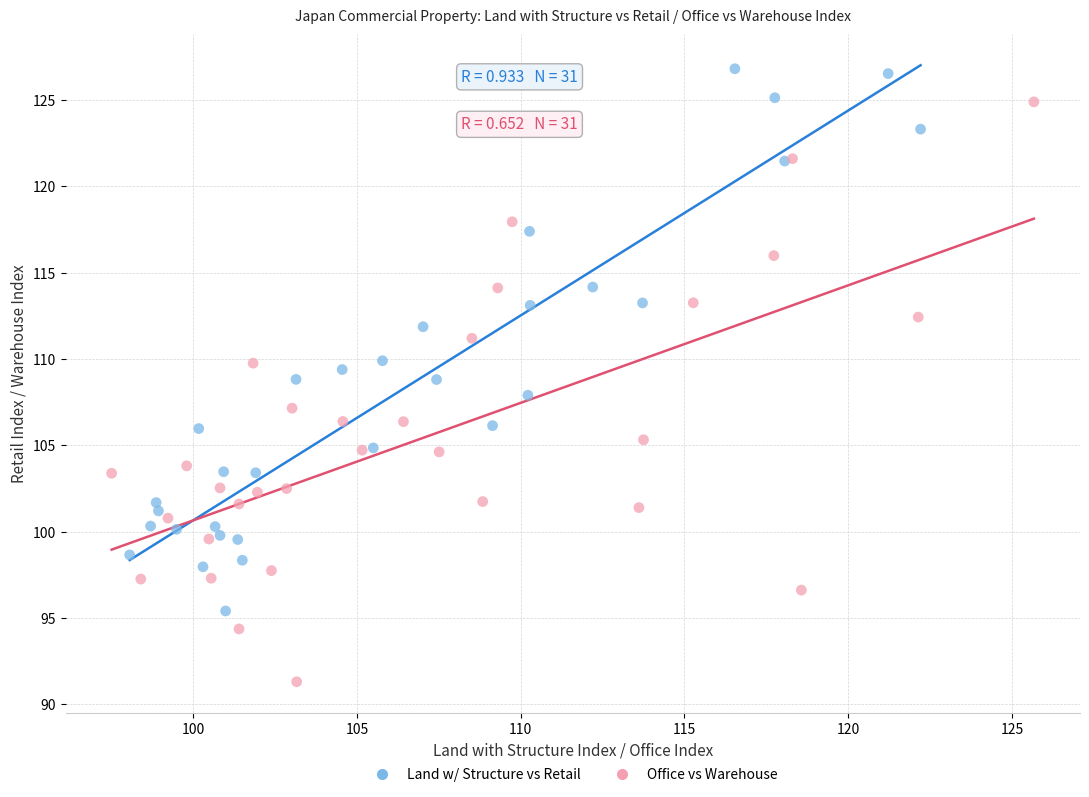

Which series contains the lowest Y value?

Office vs Warehouse